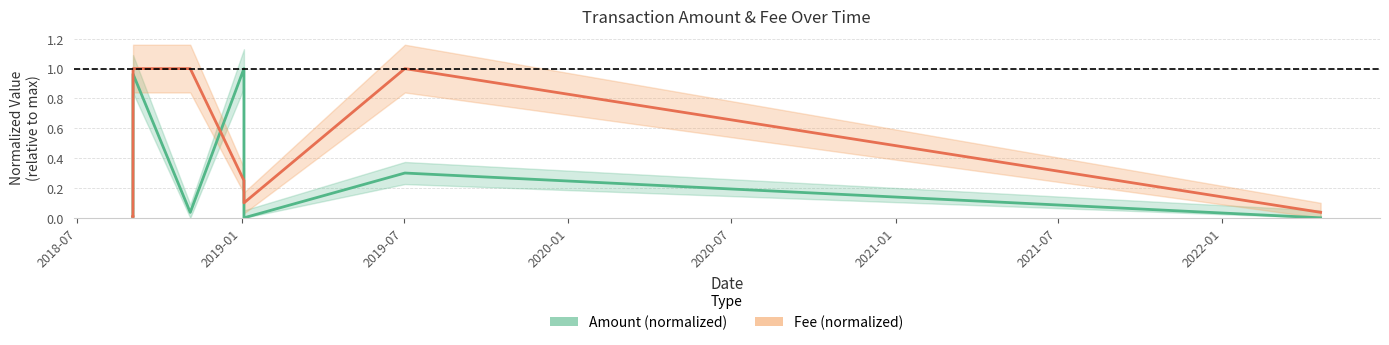

How many lines are shown in the chart?

2